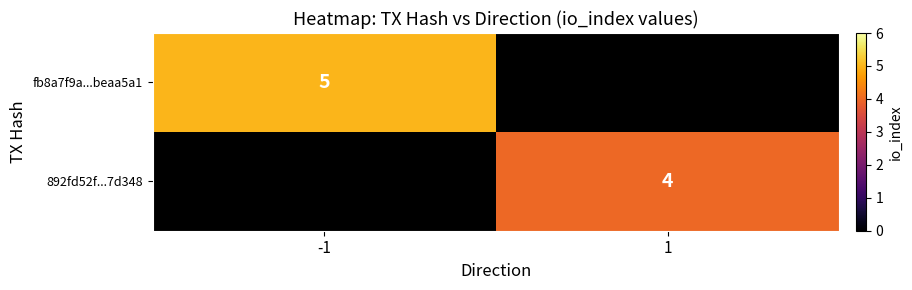

Is it true that fb8a7f9a...beaa5a1 equals 5 at -1?

True